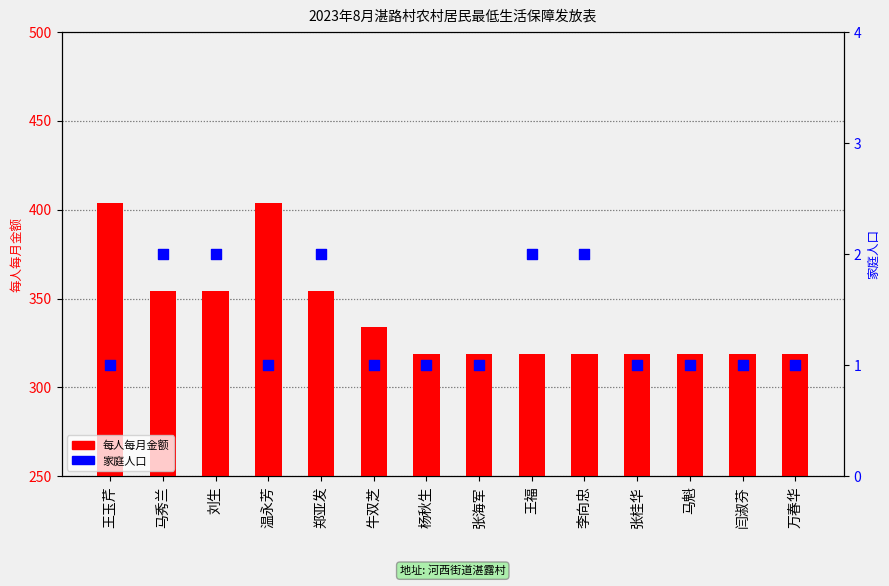

What is the total value across all series at 牛双芝?

335